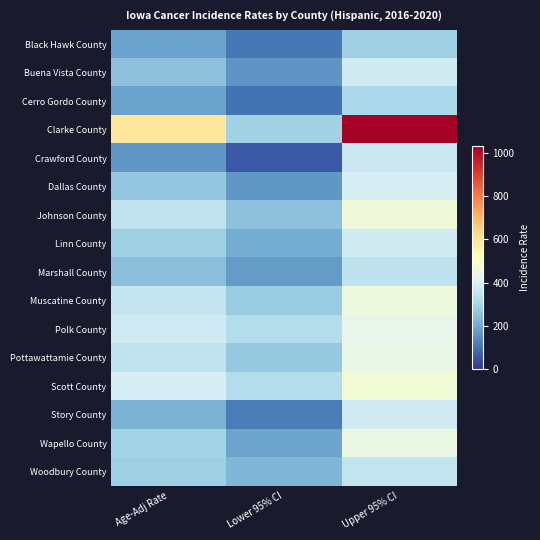

Reading left to right, list all the values displayed in this chart.

Black Hawk County: Age-Adj Rate=185.8	Lower 95% CI=111.5	Upper 95% CI=286.9
Buena Vista County: Age-Adj Rate=257.1	Lower 95% CI=162.6	Upper 95% CI=381.7
Cerro Gordo County: Age-Adj Rate=187.1	Lower 95% CI=102.7	Upper 95% CI=310.9
Clarke County: Age-Adj Rate=593.1	Lower 95% CI=295.6	Upper 95% CI=1028.5
Crawford County: Age-Adj Rate=167.7	Lower 95% CI=58.1	Upper 95% CI=371.8
Dallas County: Age-Adj Rate=266.7	Lower 95% CI=167.2	Upper 95% CI=397.2
Johnson County: Age-Adj Rate=349.7	Lower 95% CI=254.7	Upper 95% CI=465.0
Linn County: Age-Adj Rate=286.1	Lower 95% CI=206.1	Upper 95% CI=384.3
Marshall County: Age-Adj Rate=251.6	Lower 95% CI=175.8	Upper 95% CI=346.7
Muscatine County: Age-Adj Rate=359.1	Lower 95% CI=278.4	Upper 95% CI=455.4
Polk County: Age-Adj Rate=380.9	Lower 95% CI=329.1	Upper 95% CI=437.5
Pottawattamie County: Age-Adj Rate=350.4	Lower 95% CI=270.2	Upper 95% CI=444.9
Scott County: Age-Adj Rate=394.6	Lower 95% CI=325.7	Upper 95% CI=472.6
Story County: Age-Adj Rate=224.6	Lower 95% CI=119.3	Upper 95% CI=379.8
Wapello County: Age-Adj Rate=298.9	Lower 95% CI=188.9	Upper 95% CI=449.2
Woodbury County: Age-Adj Rate=288.4	Lower 95% CI=231.1	Upper 95% CI=354.3